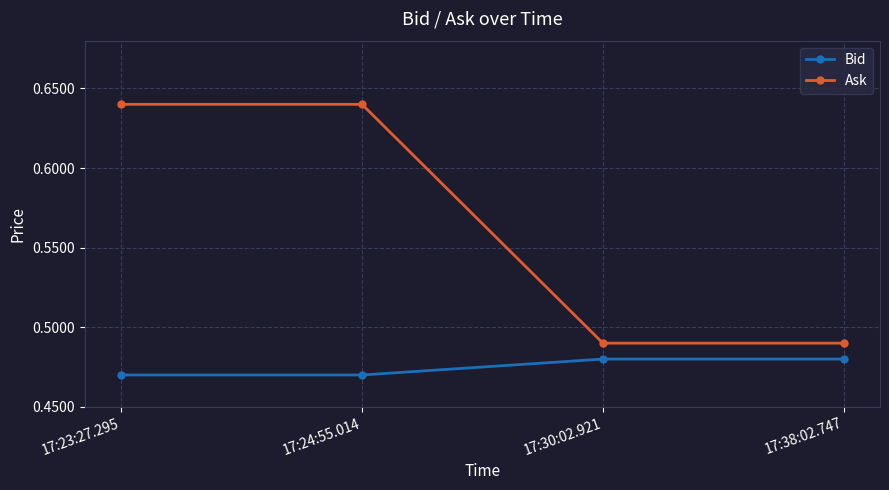

What is the label of the 1st point from the right?

17:38:02.747